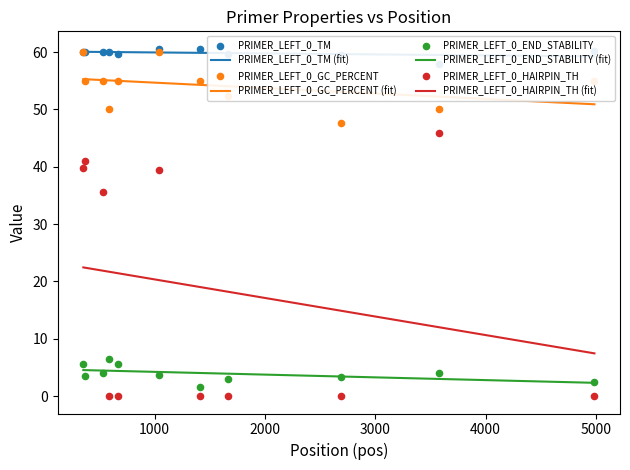

What are all the series names shown in the legend?

PRIMER_LEFT_0_TM, PRIMER_LEFT_0_GC_PERCENT, PRIMER_LEFT_0_END_STABILITY, PRIMER_LEFT_0_HAIRPIN_TH